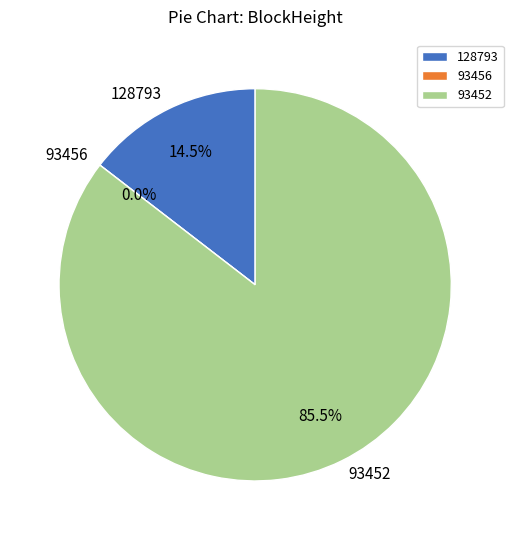

Which slice is the largest?

93452